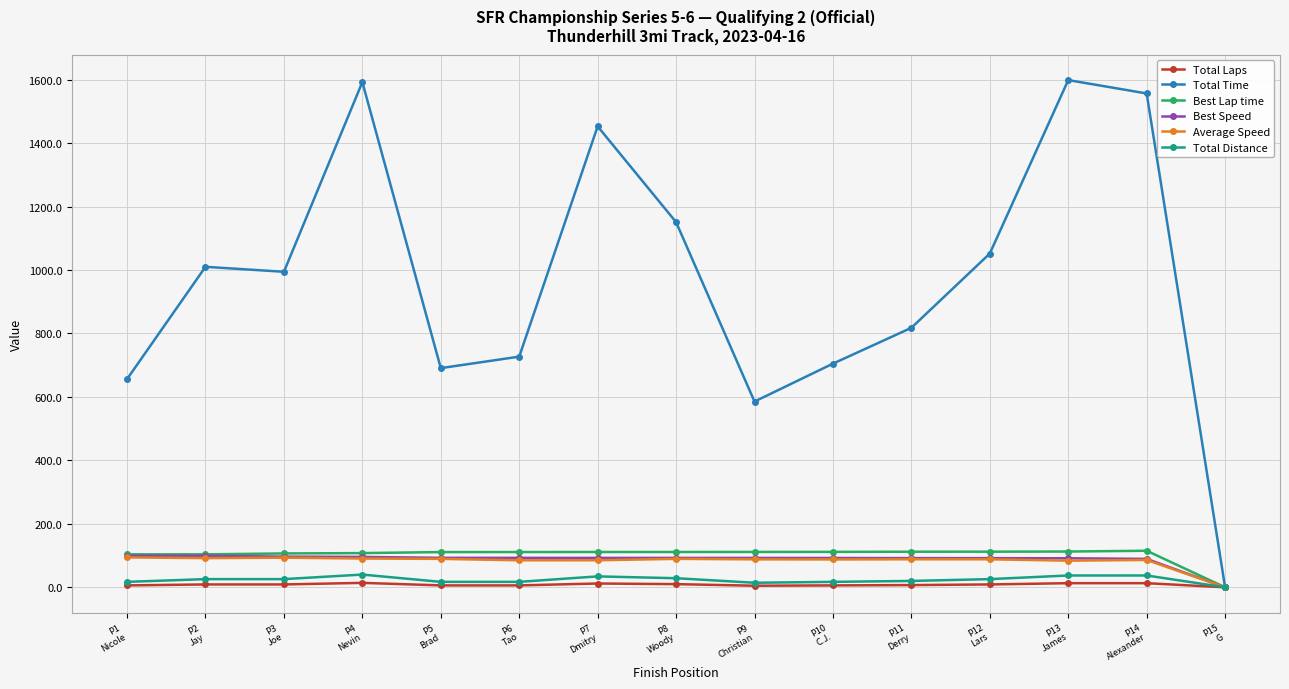

What is the greatest value displayed?

1598.5